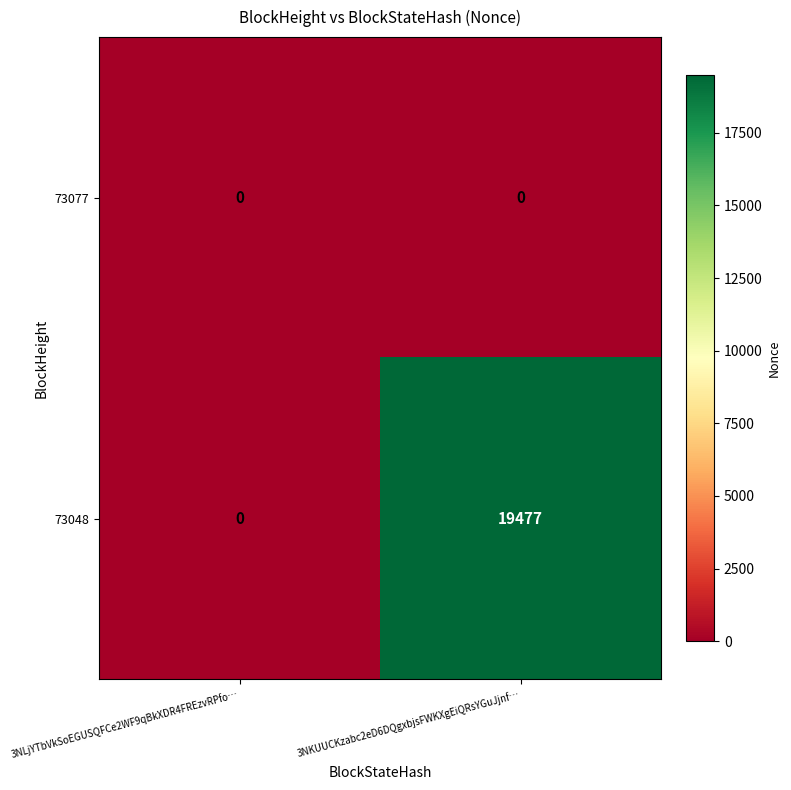

Reading right to left, transcribe all the data shown in this chart.

73077: 0	0
73048: 19477	0